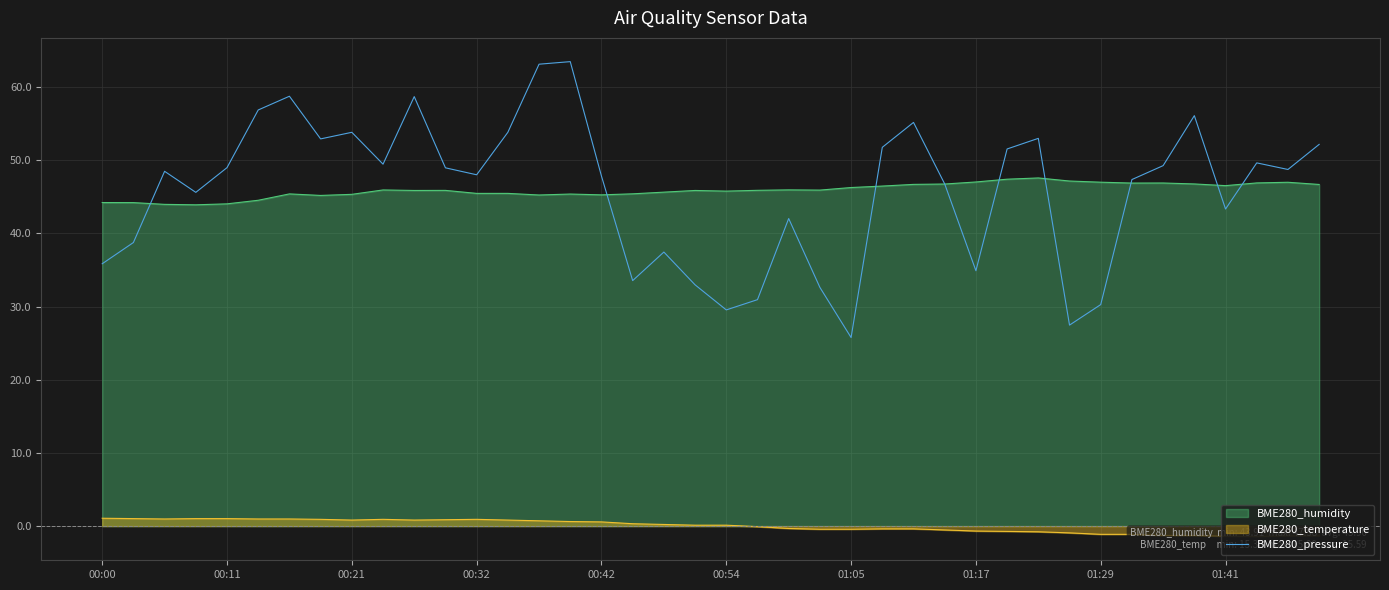

True or false: BME280_humidity has a value of 57.9 at 00:11.

False